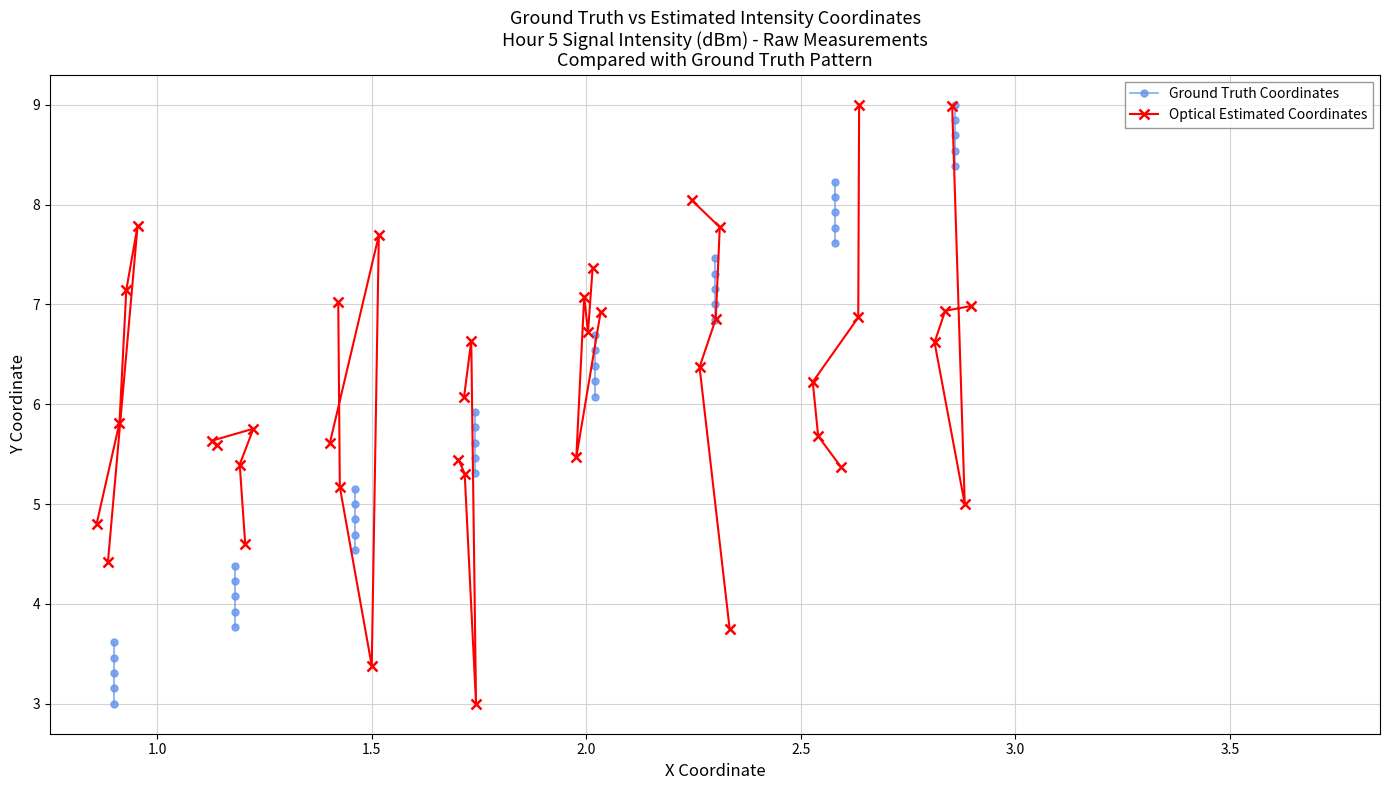

Rank the series at 2.0 from highest to lowest value.

Optical Estimated Coordinates, Ground Truth Coordinates